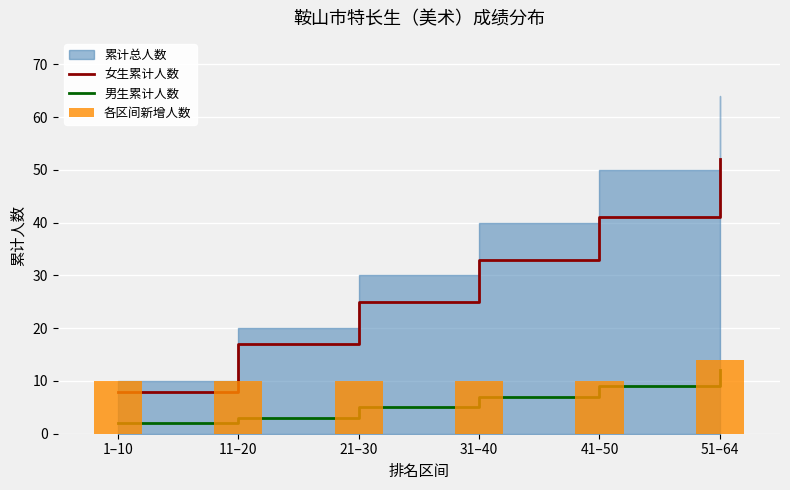

Reading right to left, transcribe all the data shown in this chart.

女生累计人数: 51–64=52	41–50=41	31–40=33	21–30=25	11–20=17	1–10=8
男生累计人数: 51–64=12	41–50=9	31–40=7	21–30=5	11–20=3	1–10=2
各区间新增人数: 51–64=14	41–50=10	31–40=10	21–30=10	11–20=10	1–10=10